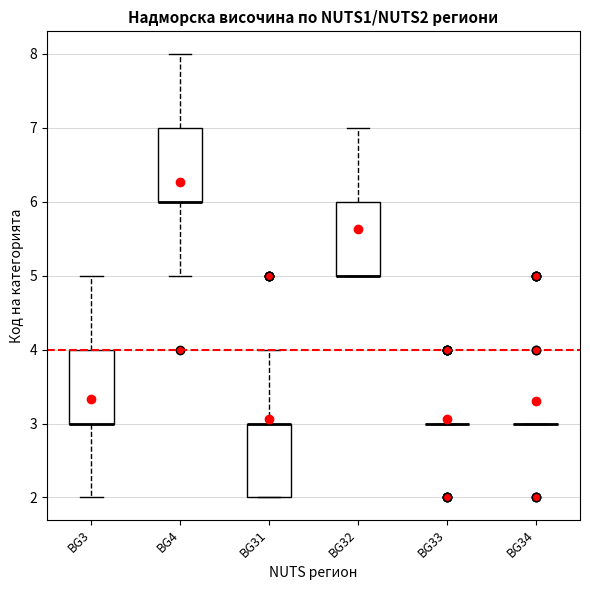

Reading left to right, transcribe this box plot: for each box, give where its median line is, the range the box spans, and where its two whiskers end, as read against the y-axis. The values are not printed on the chart, so give them approximately, as read against the axis.

BG3: median 3 (drawn on the box's lower edge), box 3 to 4, whiskers 2 to 5
BG4: median 6 (drawn on the box's lower edge), box 6 to 7, whiskers 5 to 8
BG31: median 3 (drawn on the box's upper edge), box 2 to 3, whiskers 2 to 4
BG32: median 5 (drawn on the box's lower edge), box 5 to 6, whiskers 5 to 7
BG33: box collapsed to a line at 3, whiskers 3 to 3
BG34: box collapsed to a line at 3, whiskers 3 to 3